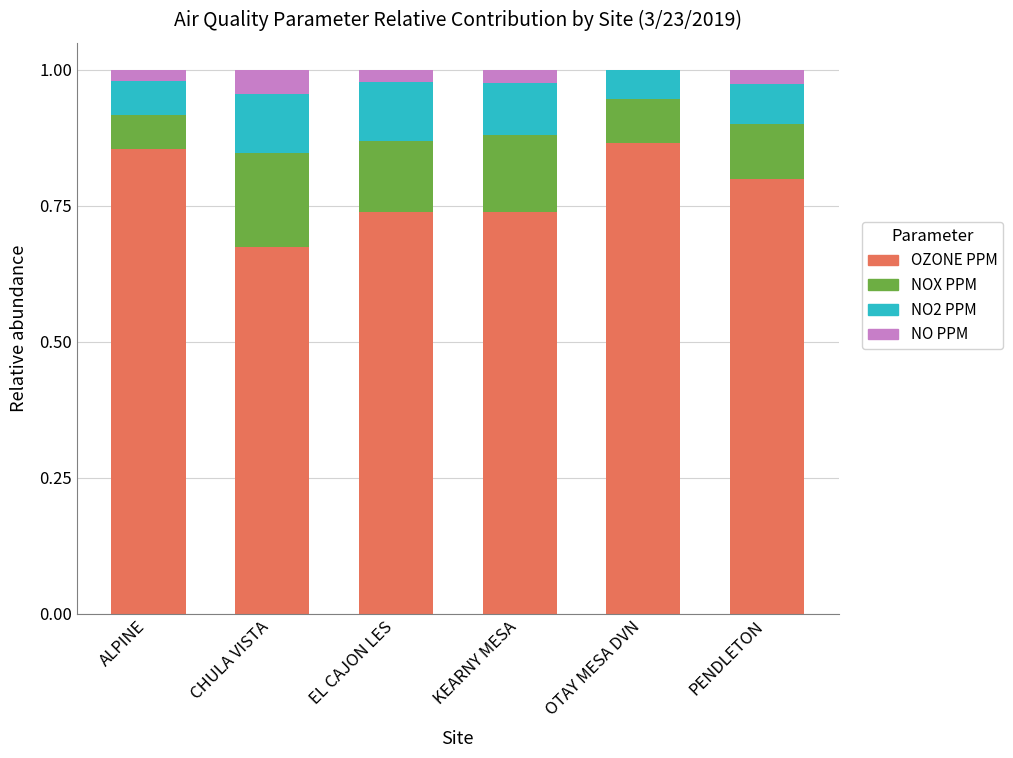

What is the sum of all OZONE PPM values?

4.7